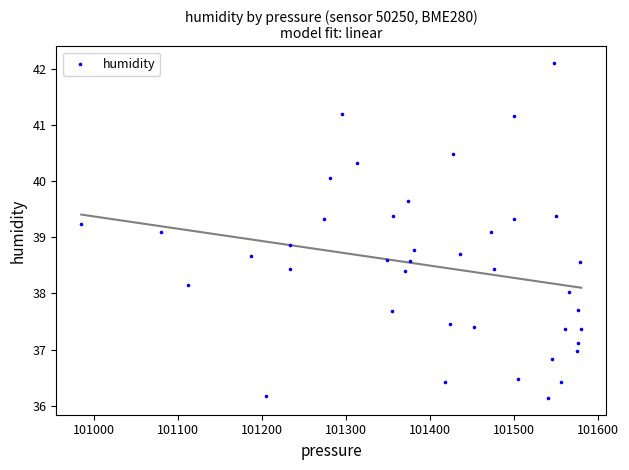

What is the range of Y values (max minus min)?

6.0